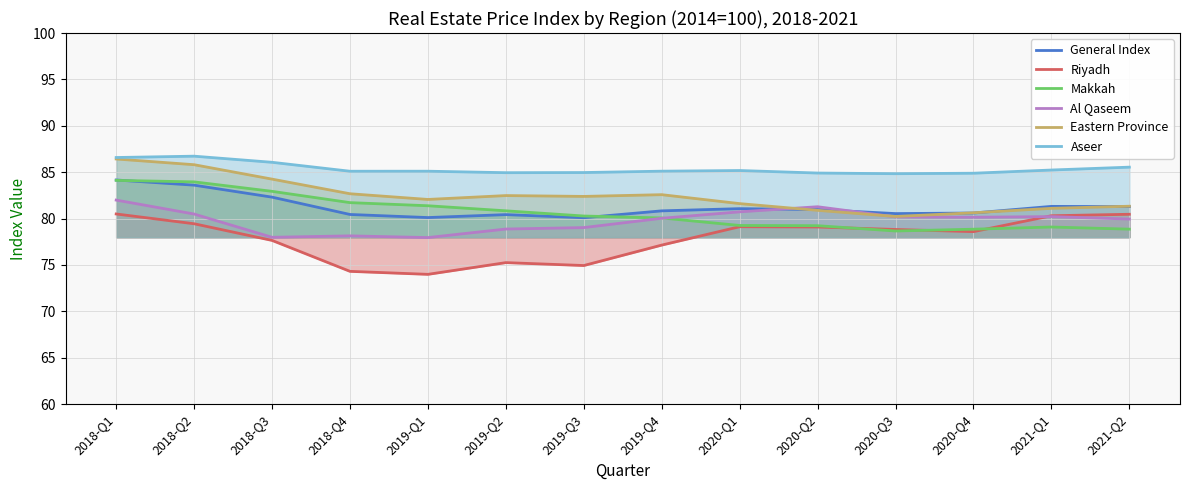

True or false: Al Qaseem has more than 0 points higher than both neighbors.

True